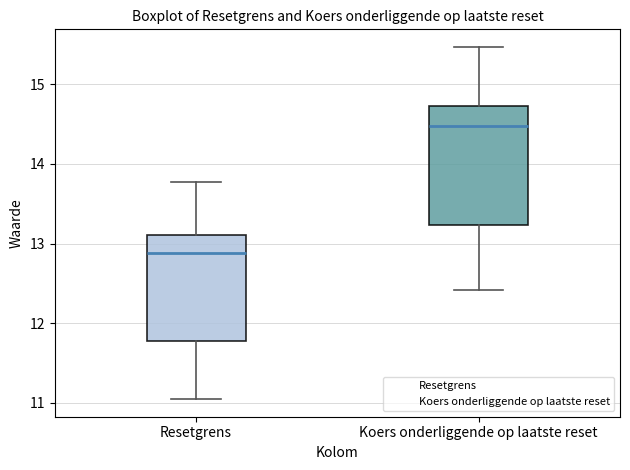

Comparing the boxes themselves (not the whiskers), which one is the tallest?

Koers onderliggende op laatste reset